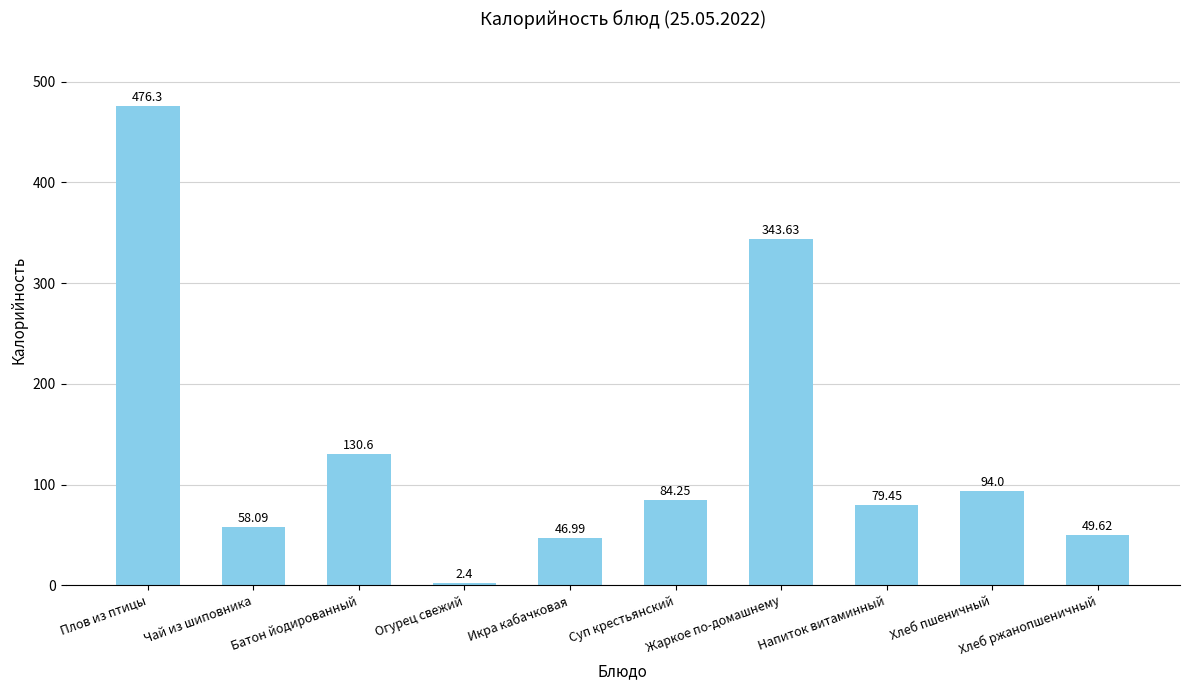

Which category has the lowest value across all series?

Огурец свежий